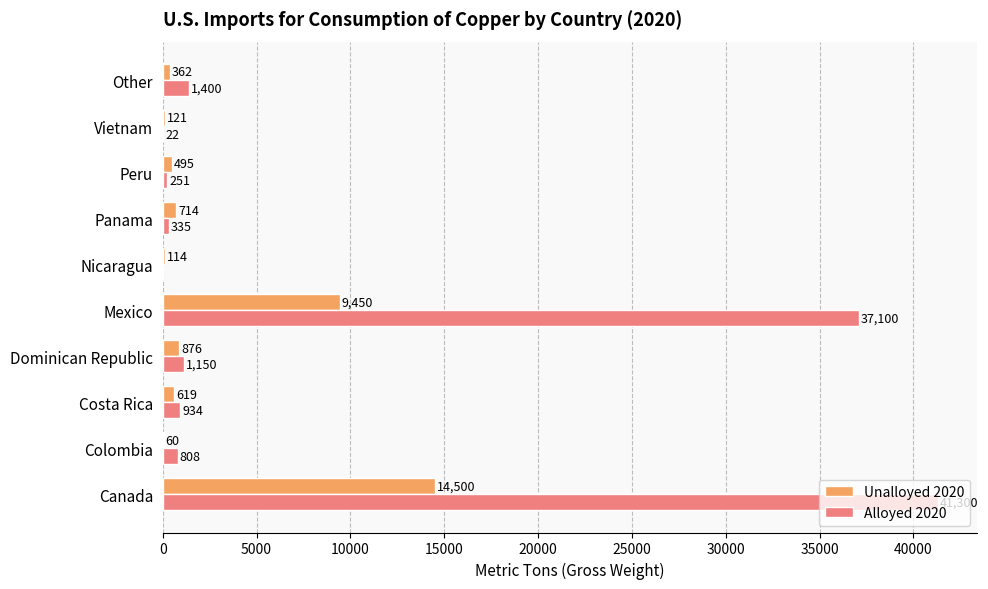

What is the average value of the Alloyed 2020 series?

8330